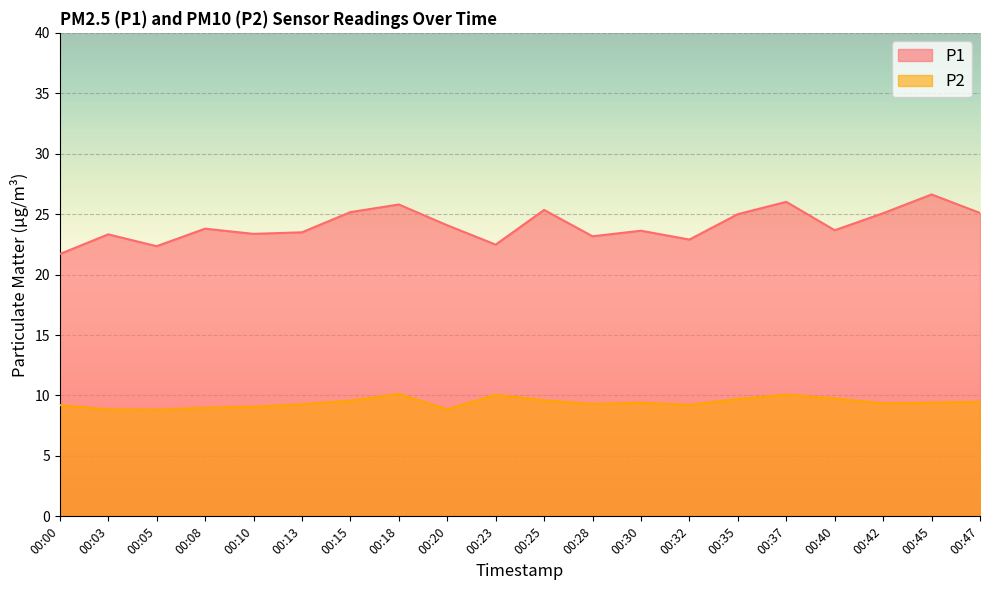

Reading right to left, extract all data points from this chart.

P1: 00:47=25.1	00:45=26.6	00:42=25.1	00:40=23.7	00:37=26.0	00:35=25.0	00:32=22.9	00:30=23.6	00:28=23.2	00:25=25.4	00:23=22.5	00:20=24.1	00:18=25.8	00:15=25.2	00:13=23.5	00:10=23.4	00:08=23.8	00:05=22.4	00:03=23.3	00:00=21.7
P2: 00:47=9.5	00:45=9.4	00:42=9.3	00:40=9.8	00:37=10.1	00:35=9.7	00:32=9.2	00:30=9.4	00:28=9.3	00:25=9.6	00:23=10.1	00:20=8.8	00:18=10.1	00:15=9.6	00:13=9.3	00:10=9.1	00:08=9.0	00:05=8.8	00:03=8.8	00:00=9.2